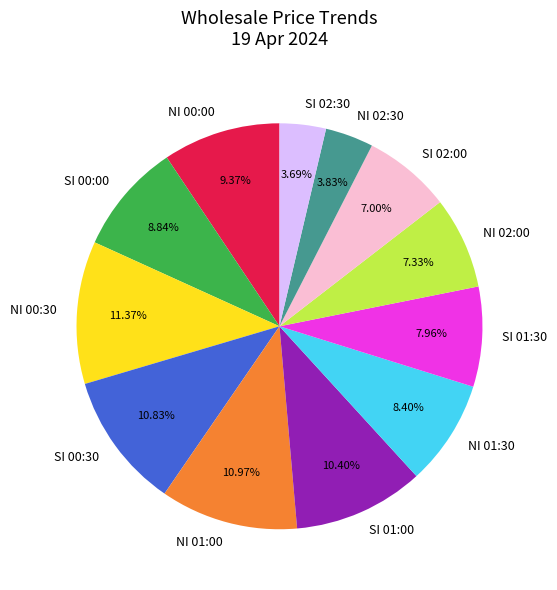

To the nearest percent, what is the difference between the NI 02:30 and NI 00:00 slice percentages?

6%